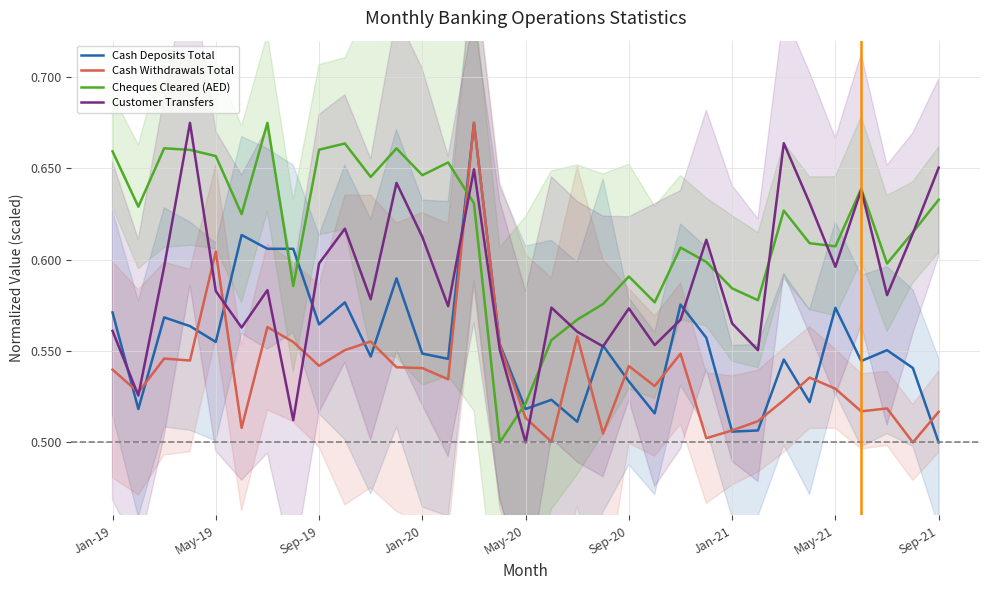

The Cash Withdrawals Total series shows 0.9 at 29. True or false?

False